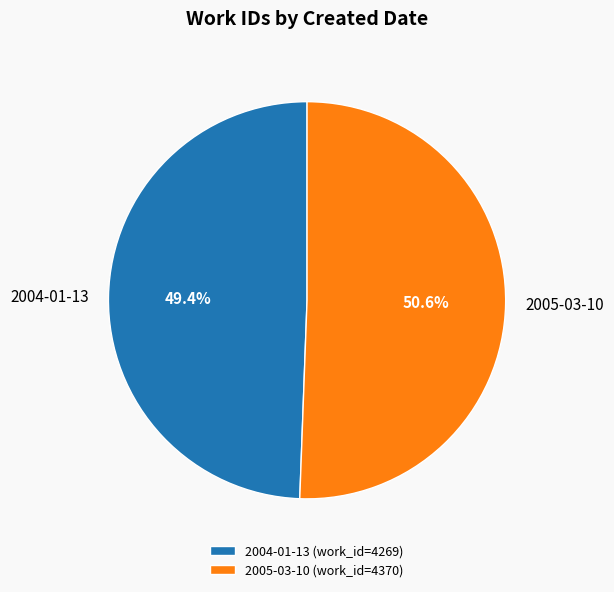

Count the number of slices in the pie.

2